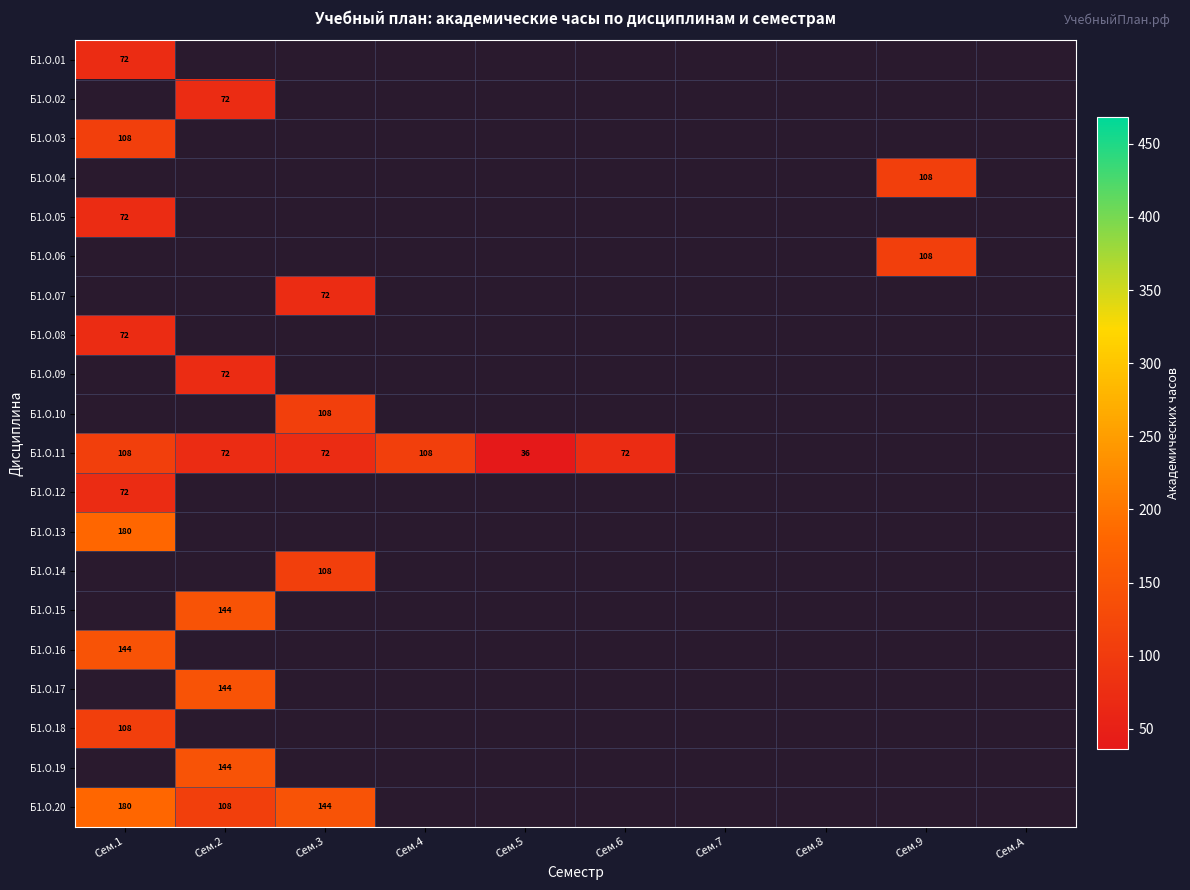

Which label corresponds to the smallest value in the chart?

Сем.5